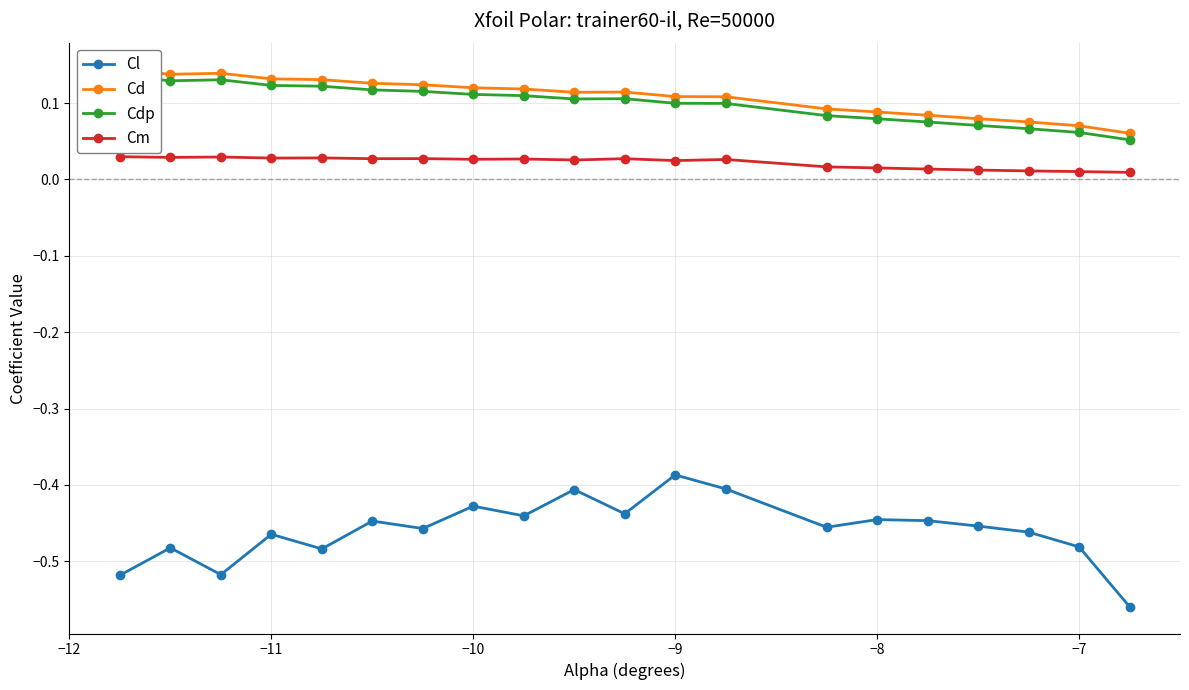

How many distinct data groups are displayed?

4